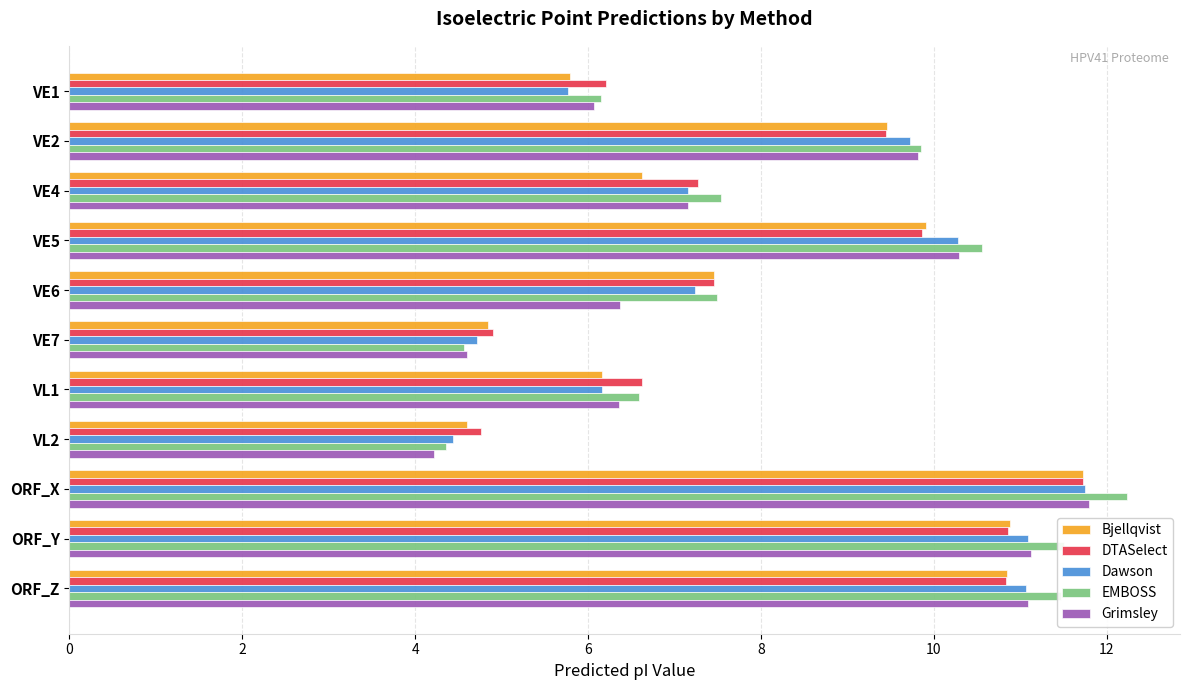

At which category is the sum across all series the highest?

ORF_X